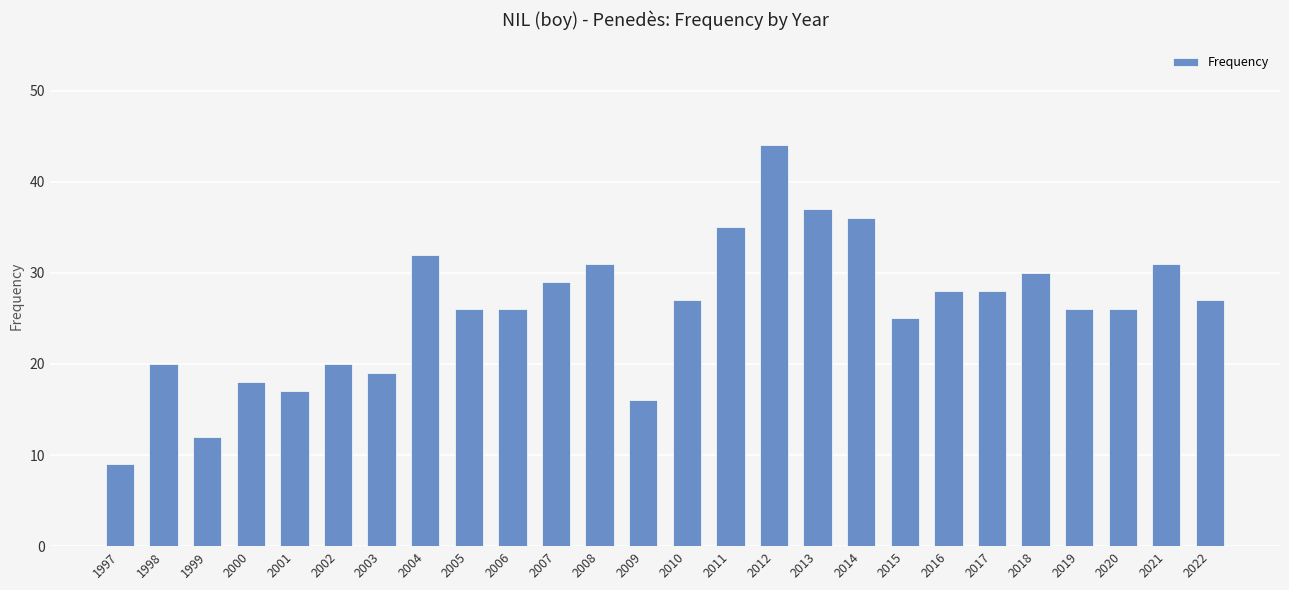

Is it true that the value at 2017 is 9?

False